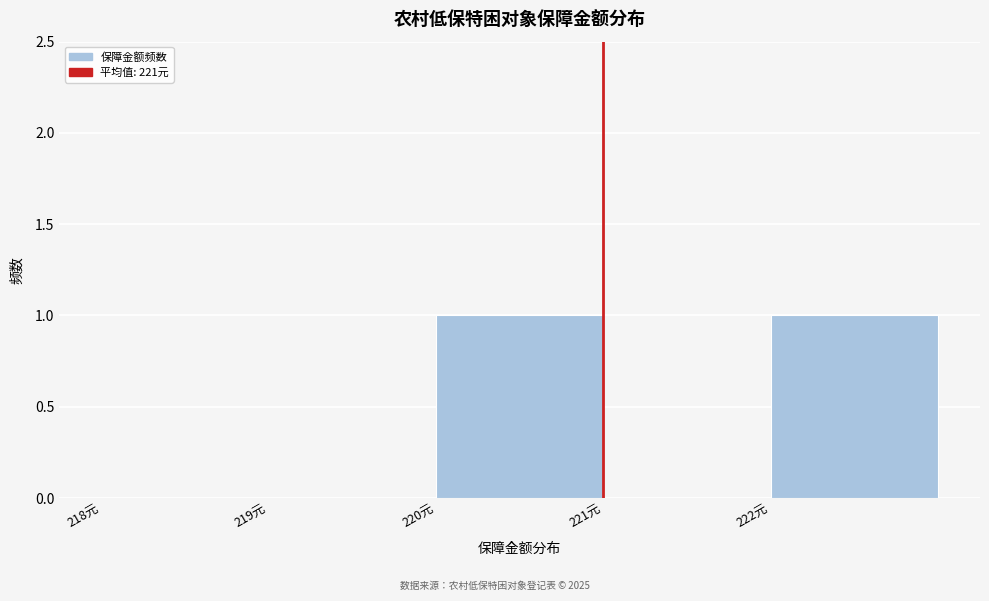

What is the height of the bar covering 222 to 223 on the x-axis? The values are not printed on the chart, so give them approximately, as read against the axis.

1